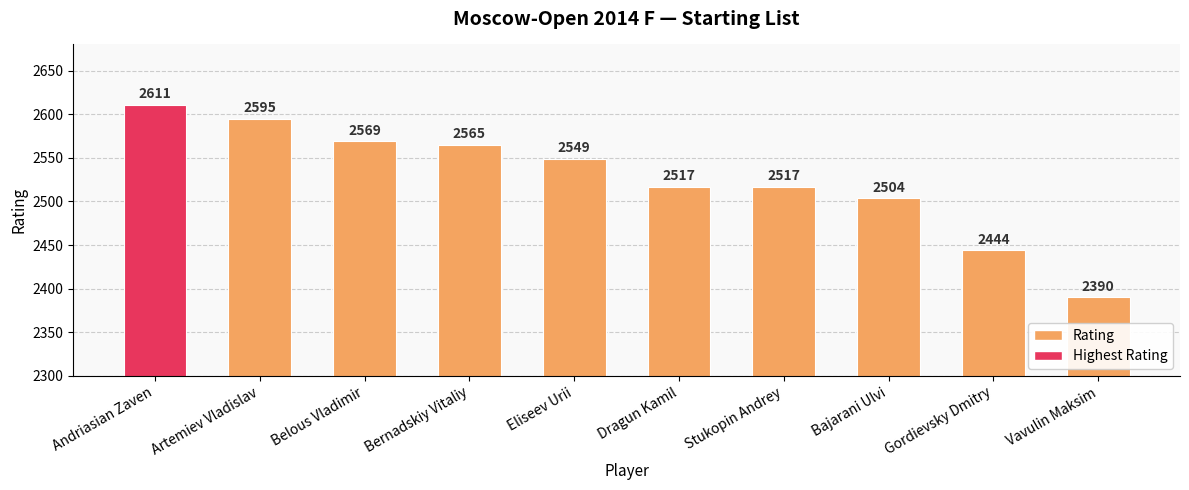

Reading left to right, extract all data points from this chart.

Andriasian Zaven=2611	Artemiev Vladislav=2595	Belous Vladimir=2569	Bernadskiy Vitaliy=2565	Eliseev Urii=2549	Dragun Kamil=2517	Stukopin Andrey=2517	Bajarani Ulvi=2504	Gordievsky Dmitry=2444	Vavulin Maksim=2390